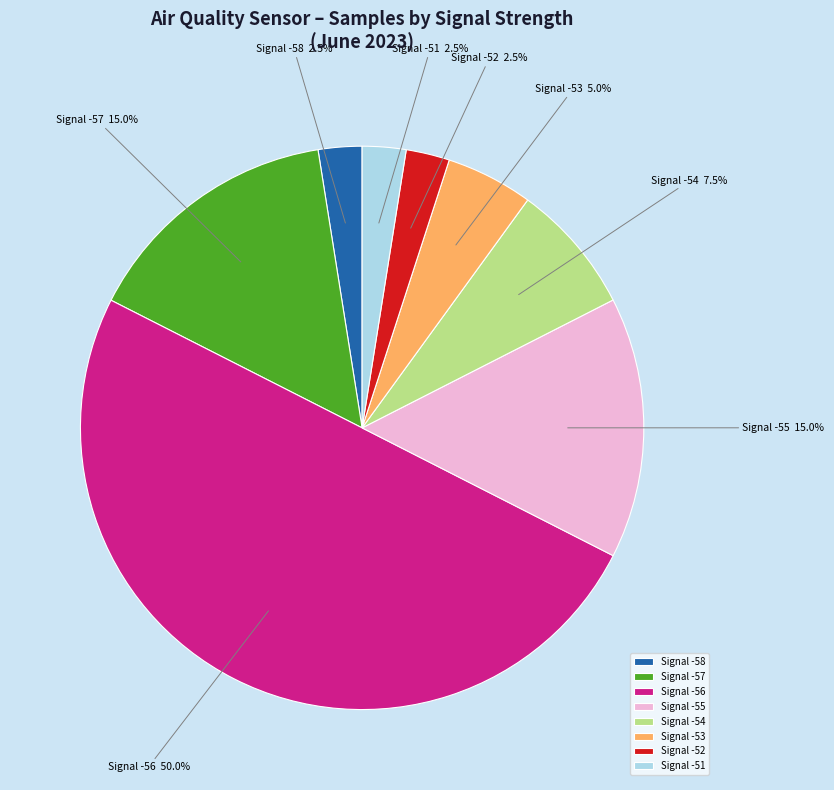

What is the ratio of the value at Signal -53 to the value at Signal -58?

2.0